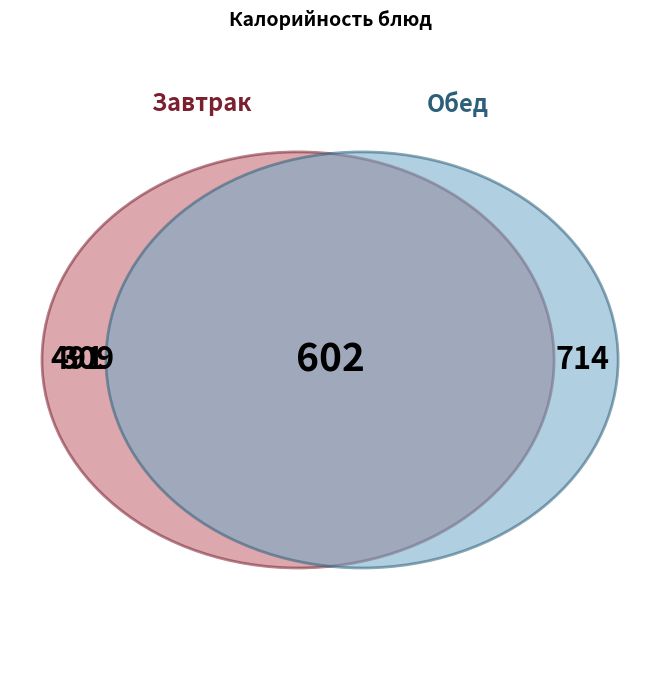

Does any single category account for the majority?

No